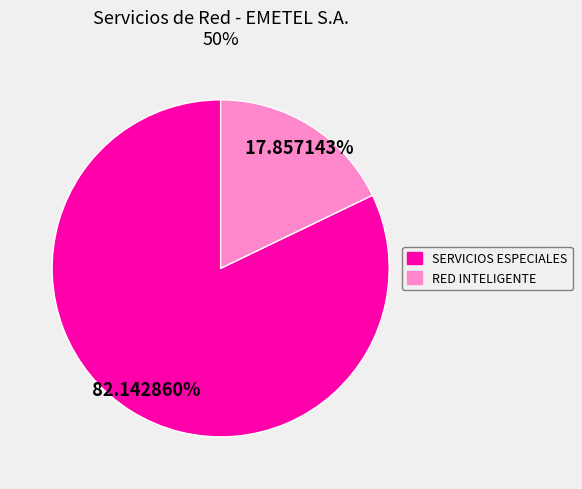

What percentage is the SERVICIOS ESPECIALES slice, to the nearest percent?

82%